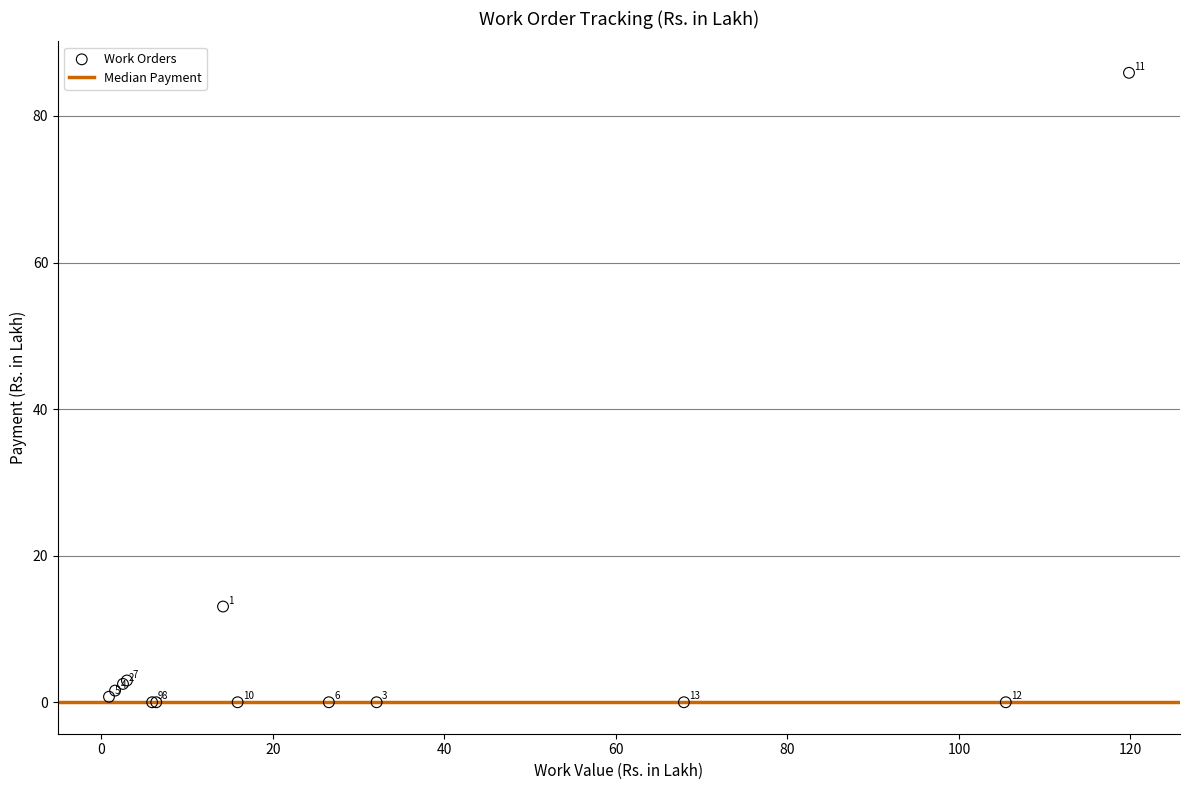

What Y value in the scatter plot is closest to 42?

13.1